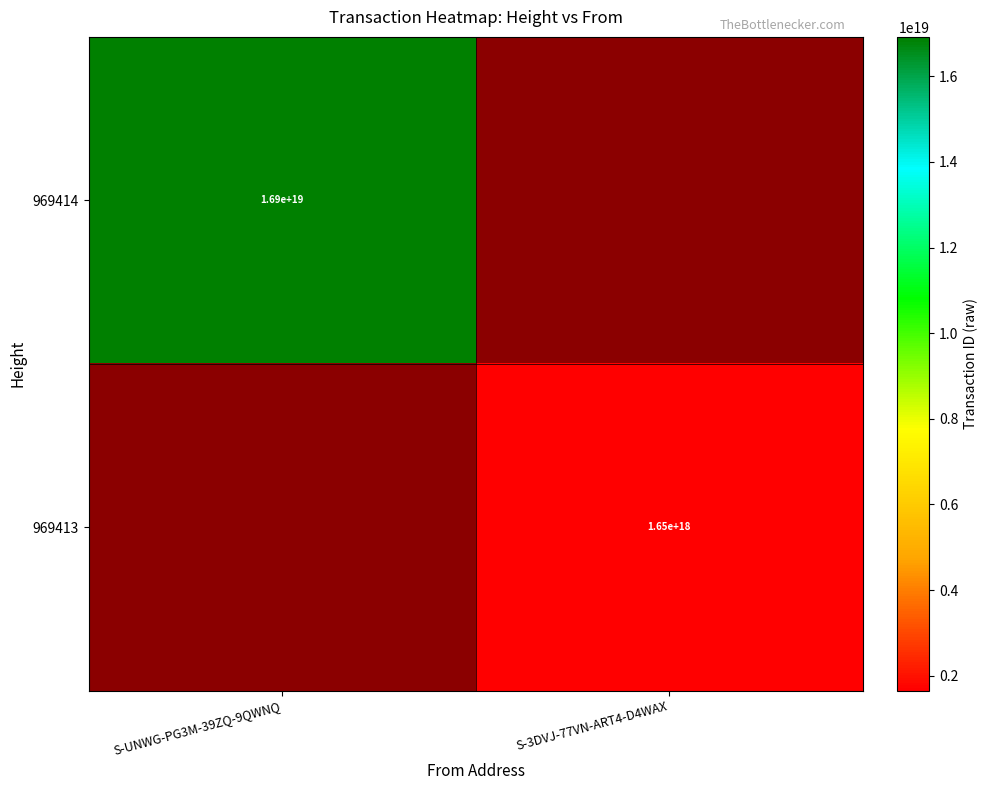

What is the smallest value displayed?

1652767427973915392.0